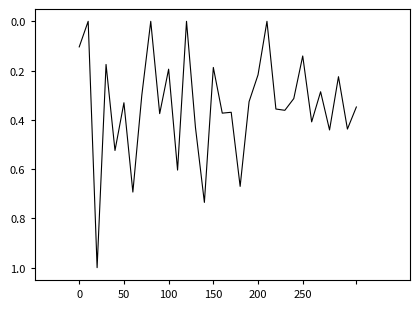

What is the greatest value displayed?

1.0